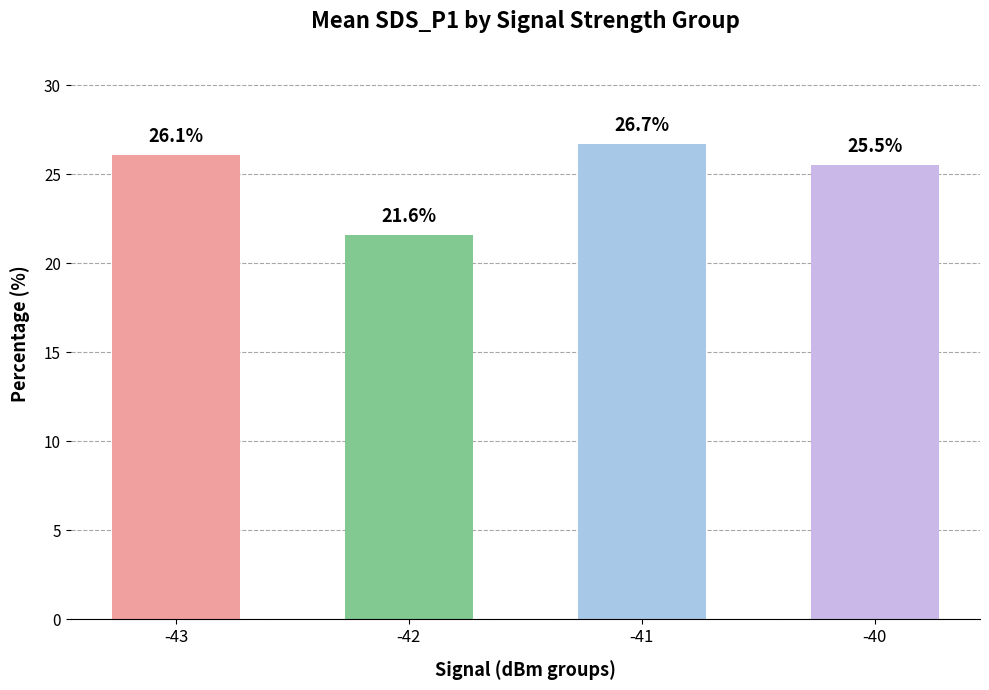

What is the difference between the values at -40 and -41?

1.2